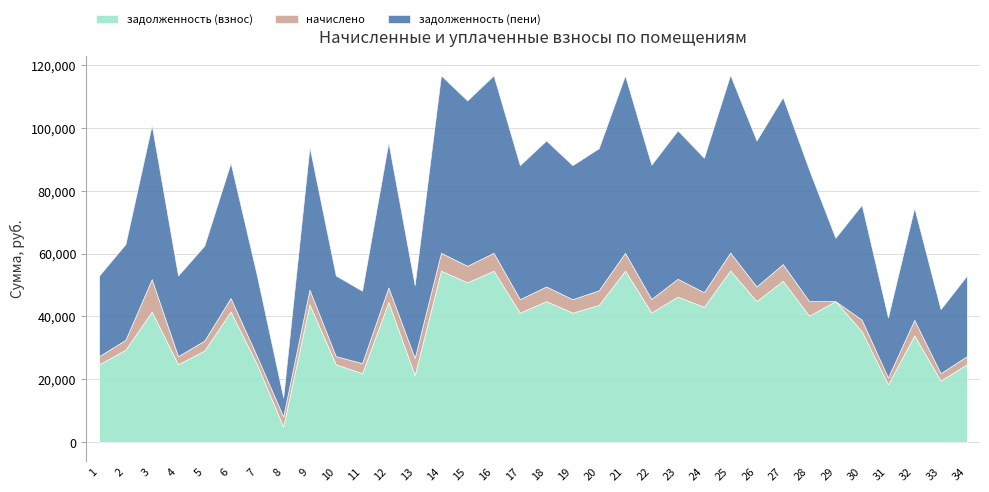

How many interior local valleys does the задолженность (пени) series have?

13